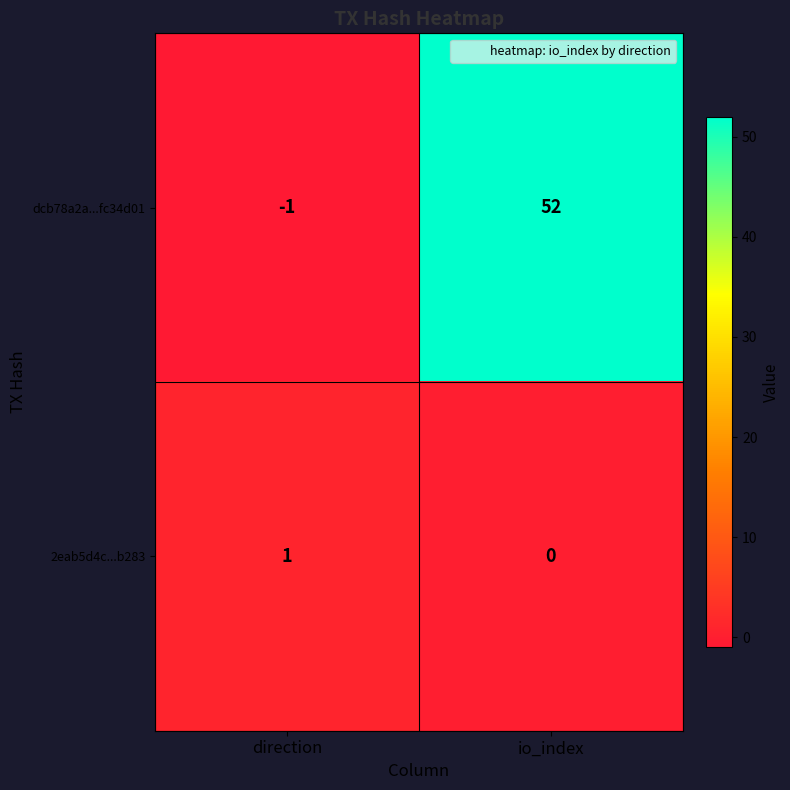

What is the spread (max minus min) of values at direction?

2